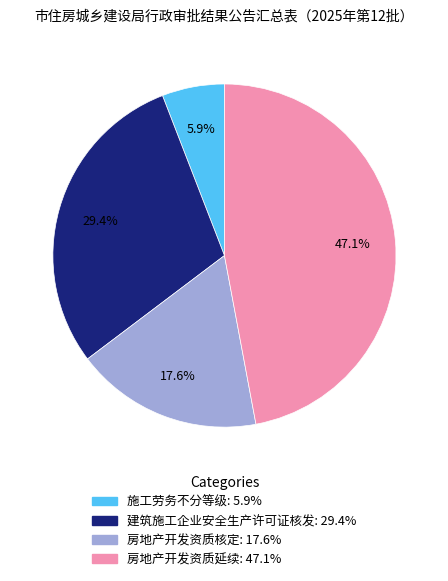

To the nearest percent, what is the average slice percentage?

25%